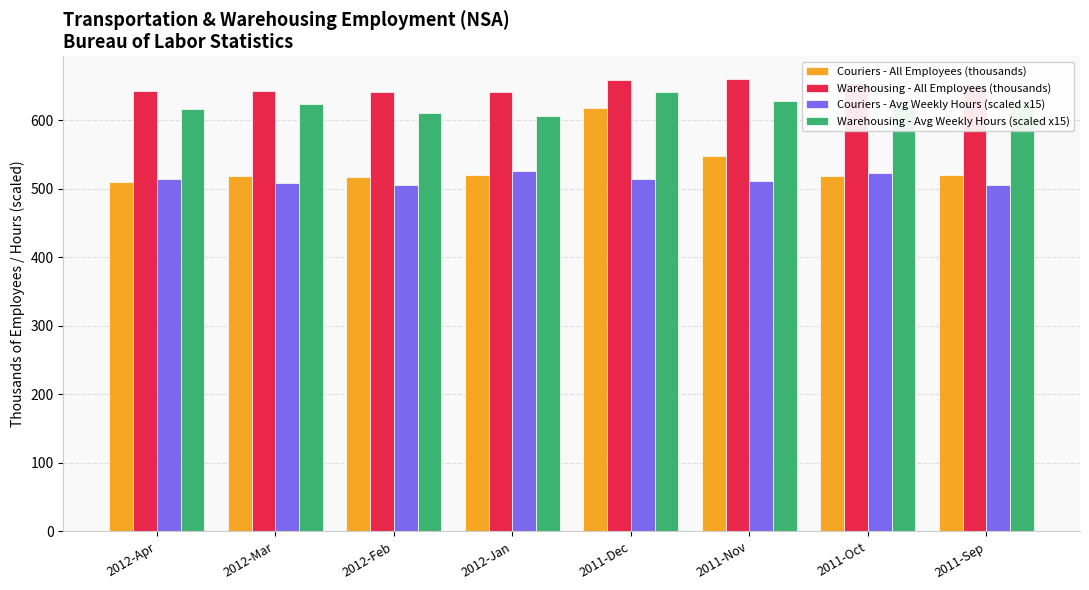

Which series has the widest spread of values?

Couriers - All Employees (thousands)